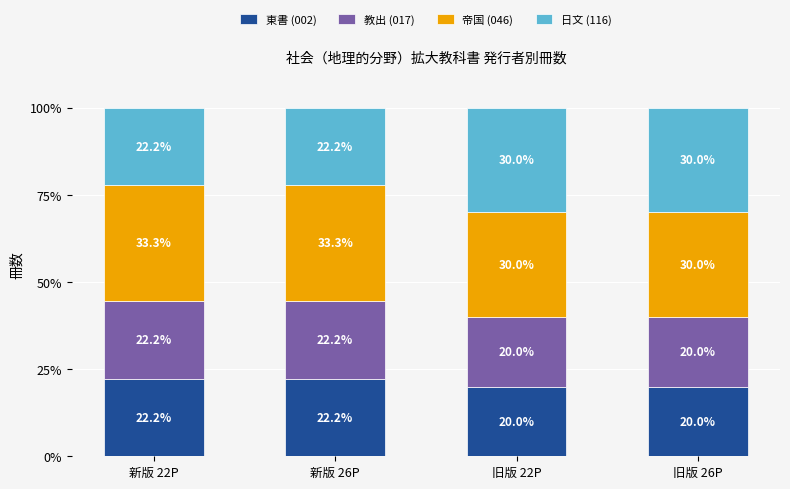

What is the approximate value of 東書 (002) at 新版 26P?

22.2